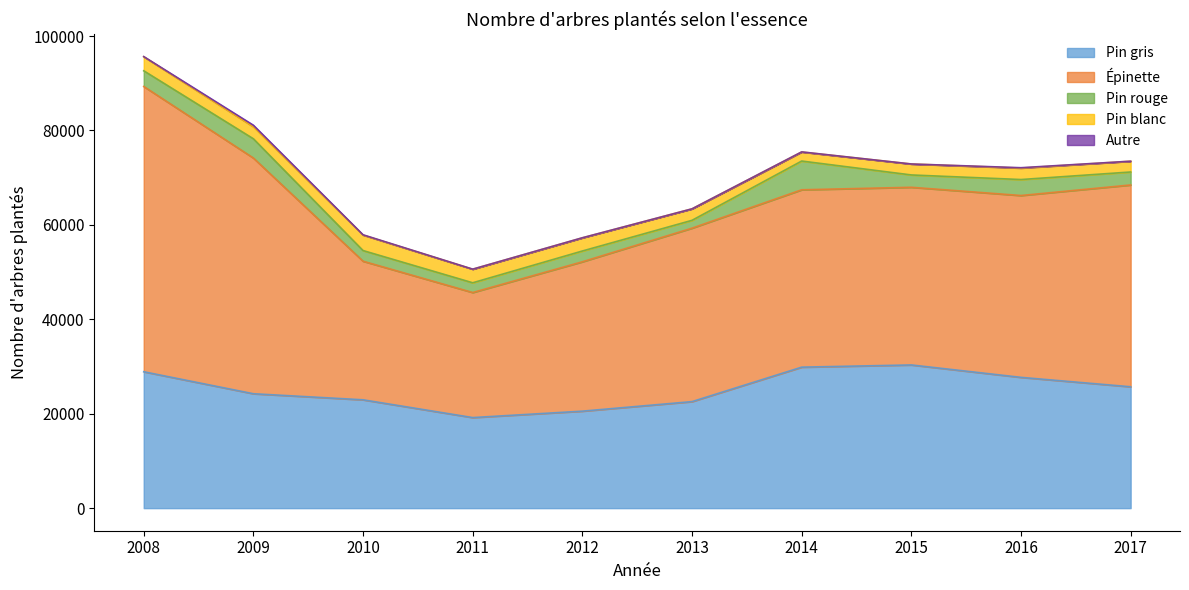

At which category is the sum across all series the highest?

2008